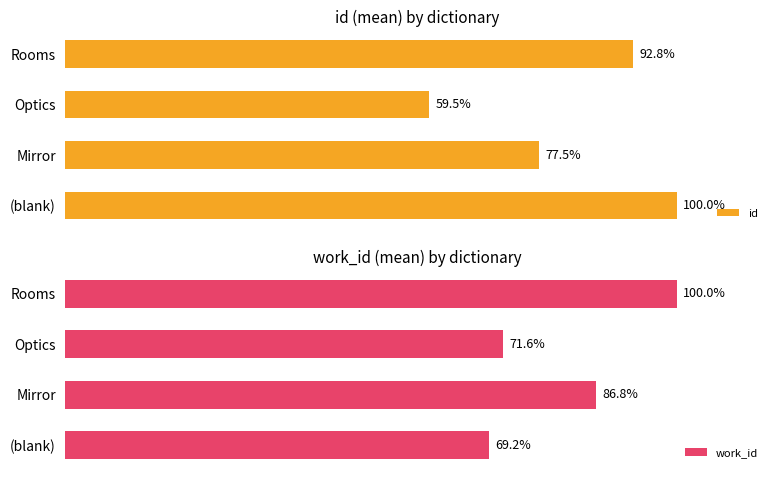

Where is id nearest to the value 79?

Mirror